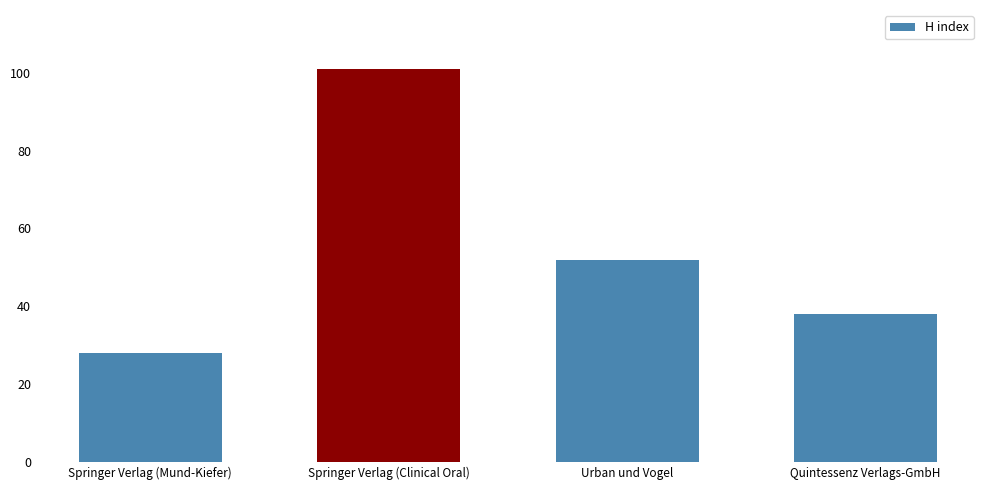

Does the chart contain any negative values?

No